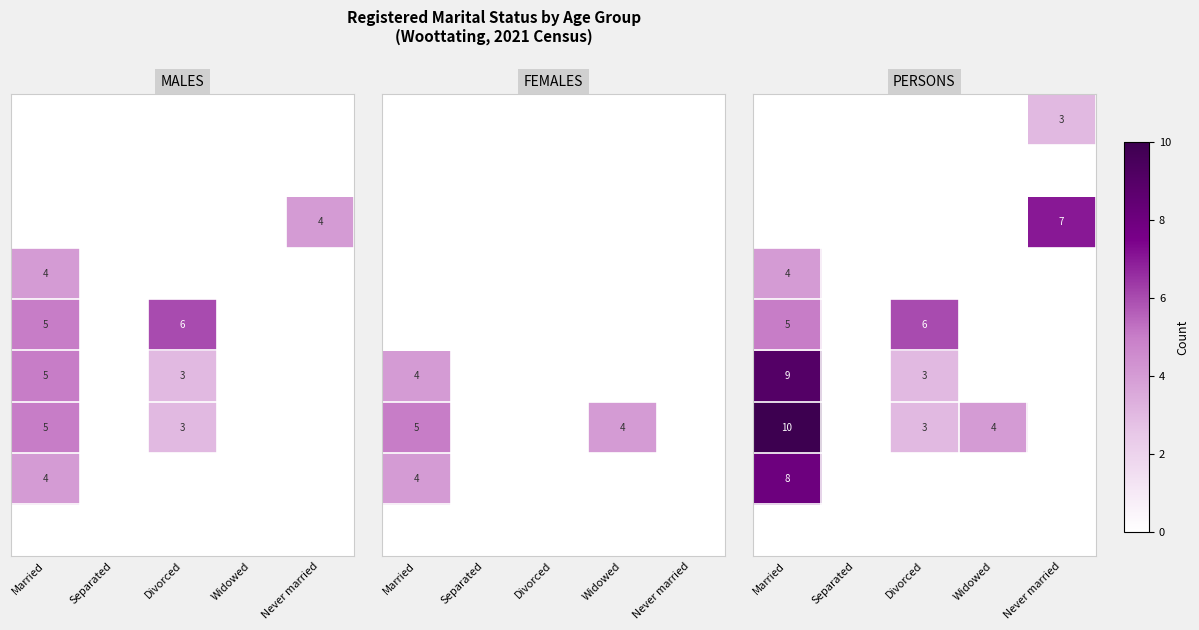

How many series are shown in this chart?

9